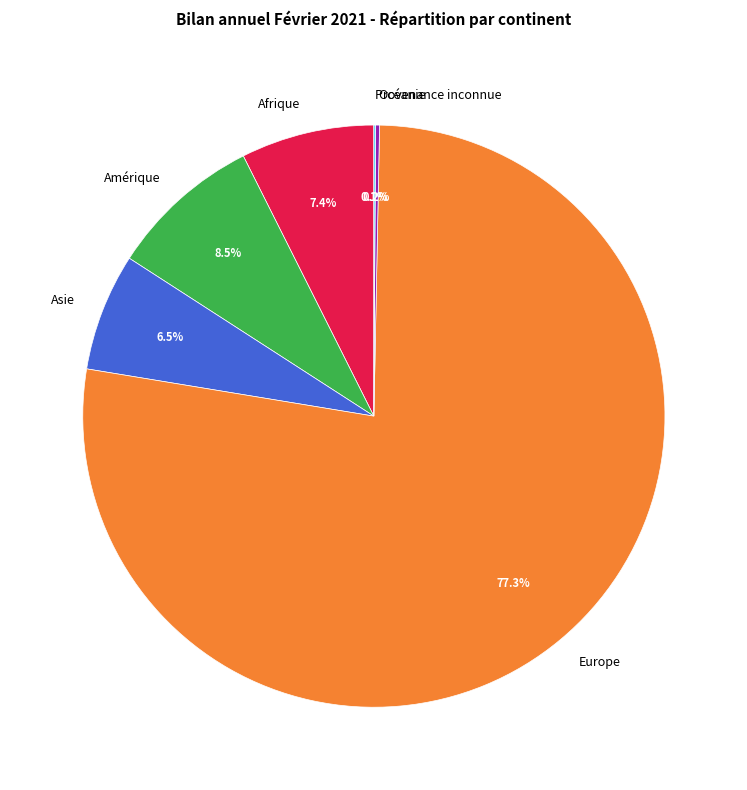

Approximately how many times larger is the value at Europe compared to Afrique?

10.4